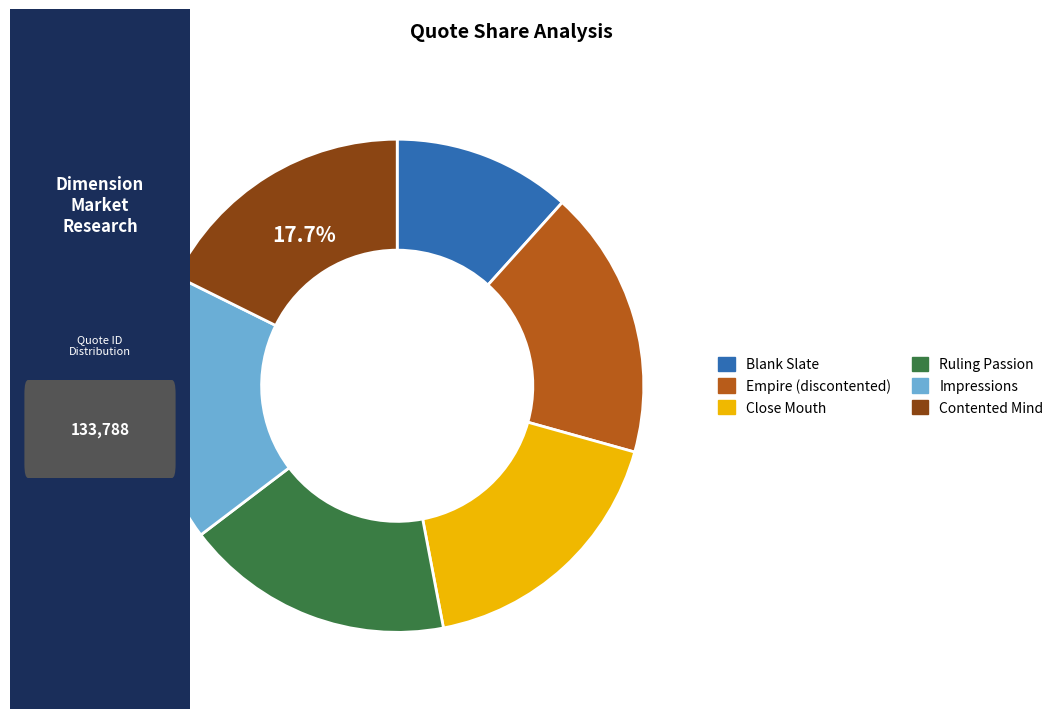

Combined, do Blank Slate and Impressions account for over 50%?

No